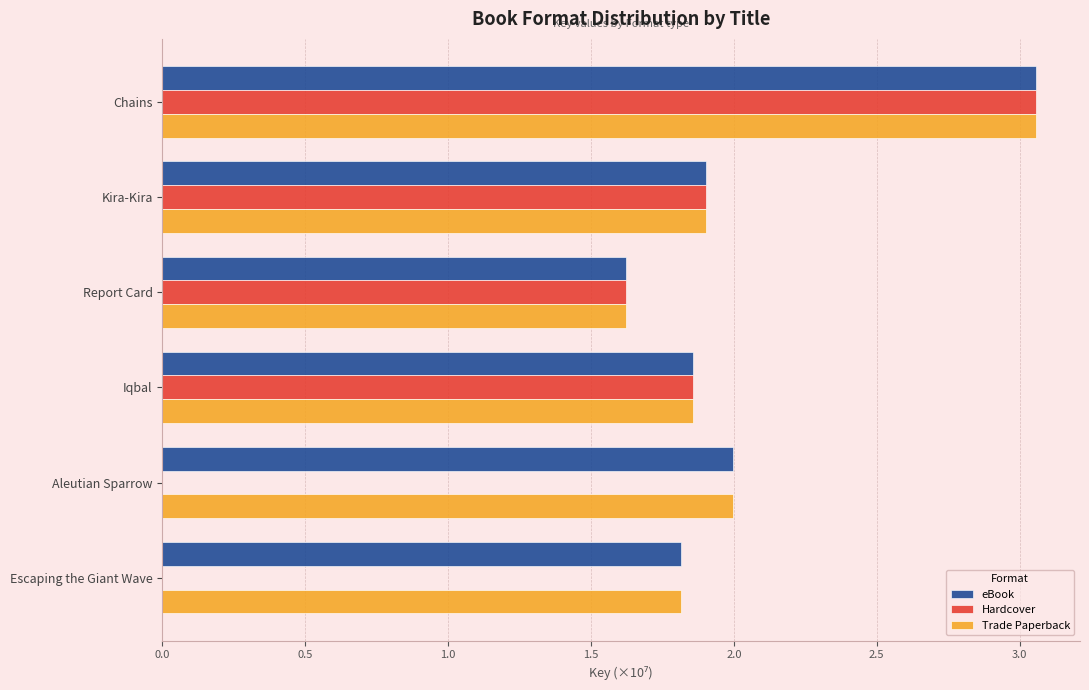

Which label corresponds to the largest value in the chart?

Chains